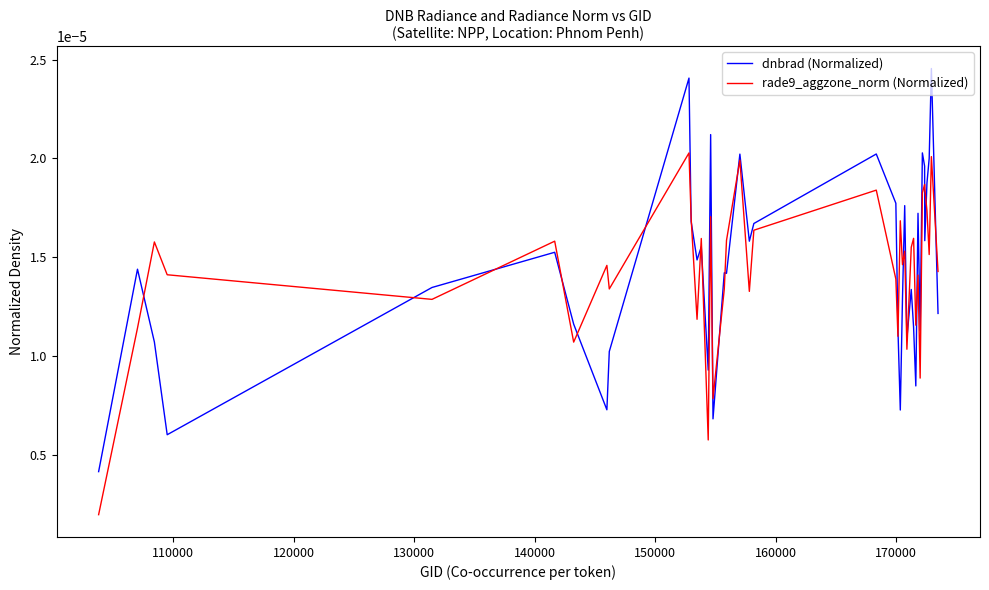

After their last crossing, which series has the higher values: rade9_aggzone_norm (Normalized) or dnbrad (Normalized)?

rade9_aggzone_norm (Normalized)